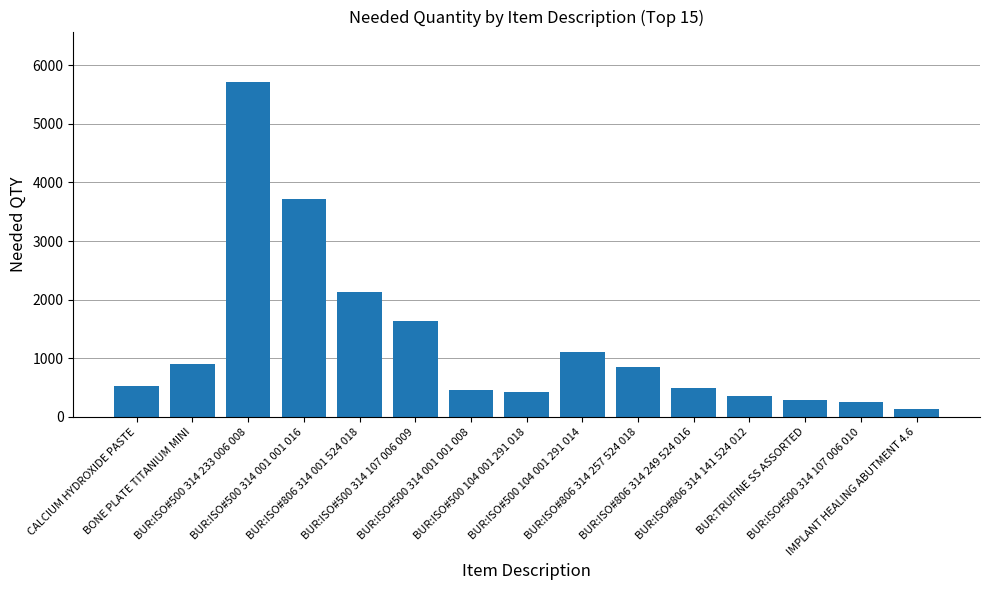

What is the average value?

1266